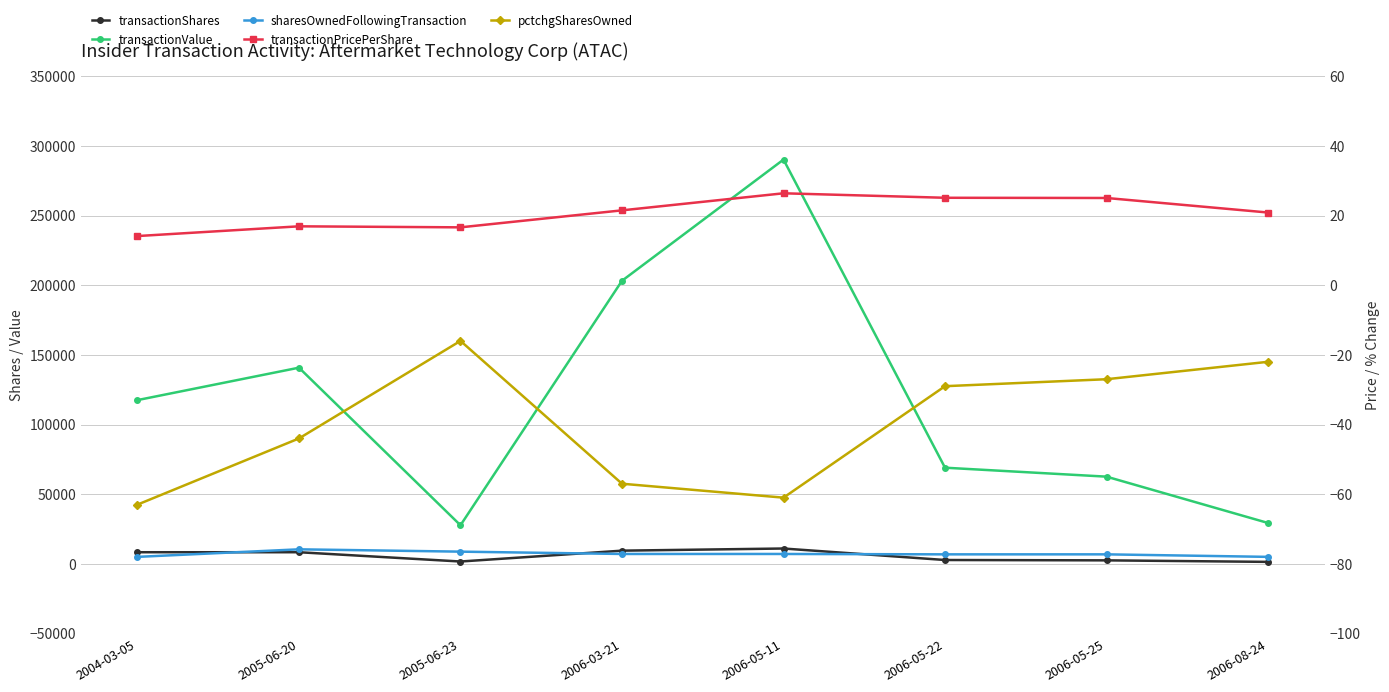

Rank the categories by transactionShares value from lowest to highest.

2006-08-24, 2005-06-23, 2006-05-25, 2006-05-22, 2005-06-20, 2004-03-05, 2006-03-21, 2006-05-11